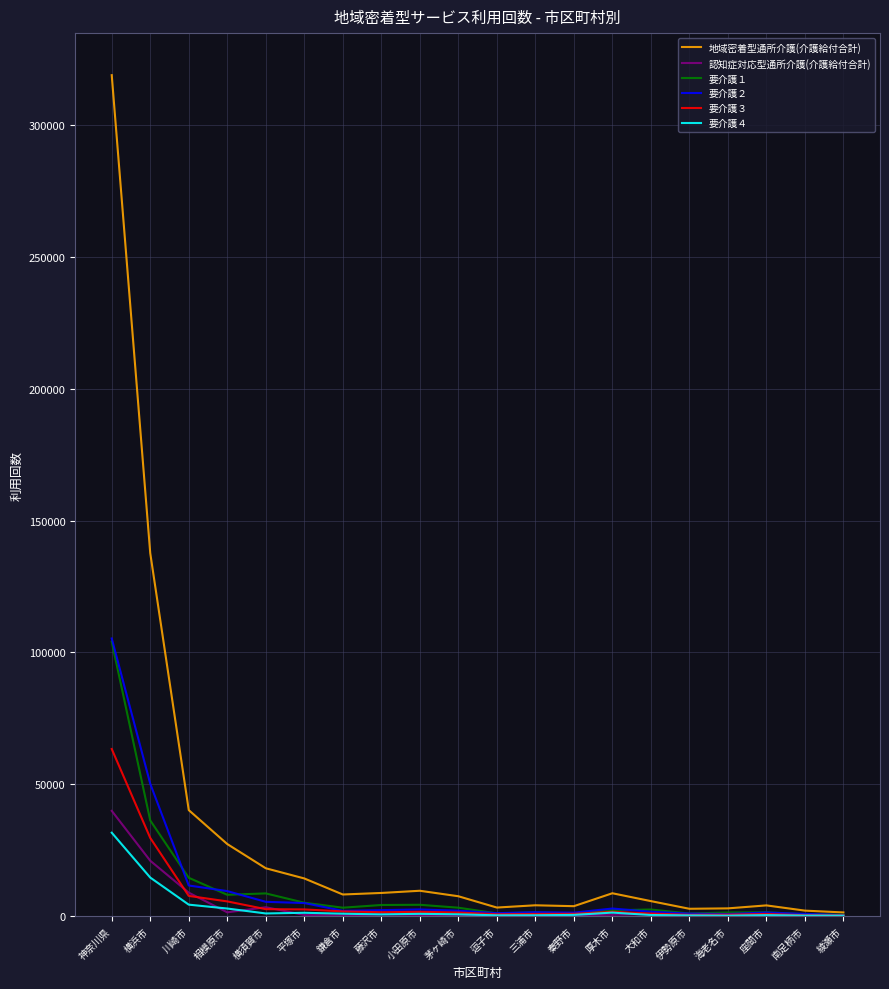

True or false: 要介護３ has a value of 1350 at 茅ヶ崎市.

True